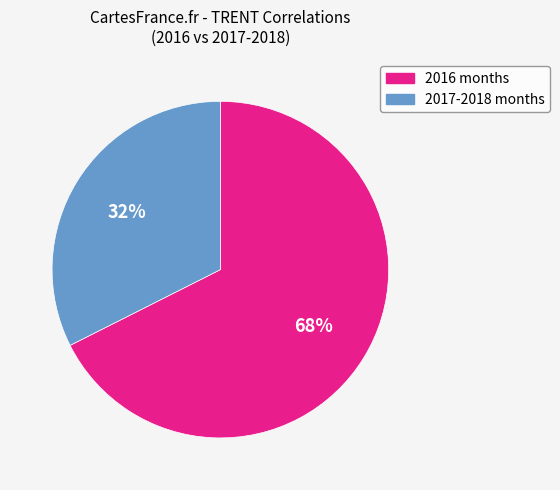

Does any single category account for the majority?

Yes